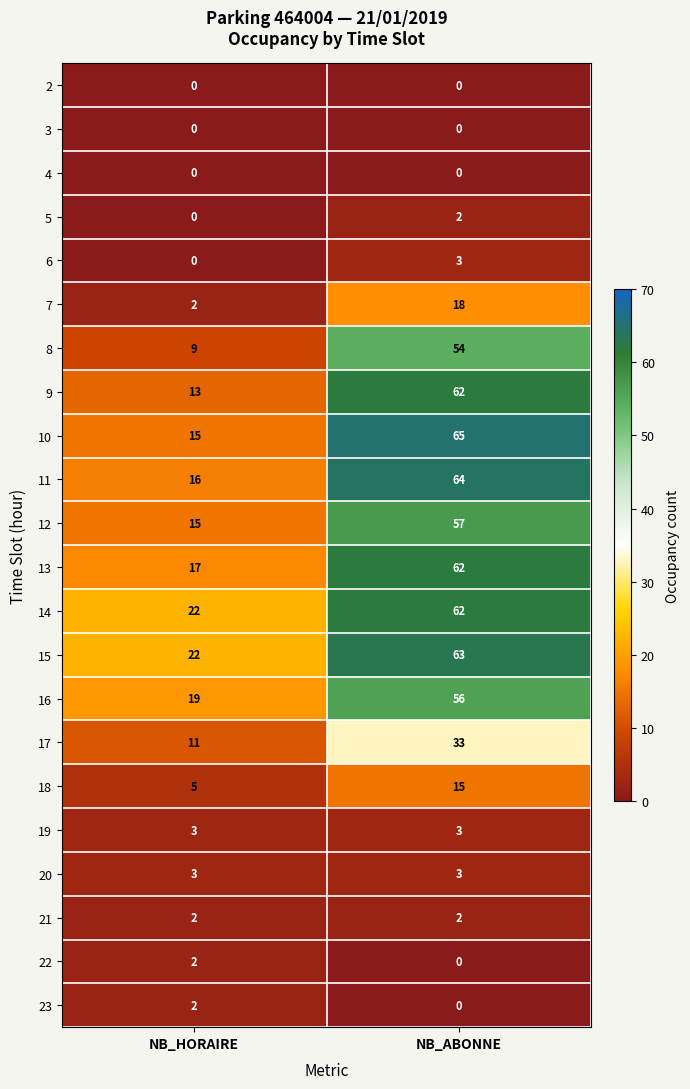

Which series changed the most between NB_HORAIRE and NB_ABONNE?

10